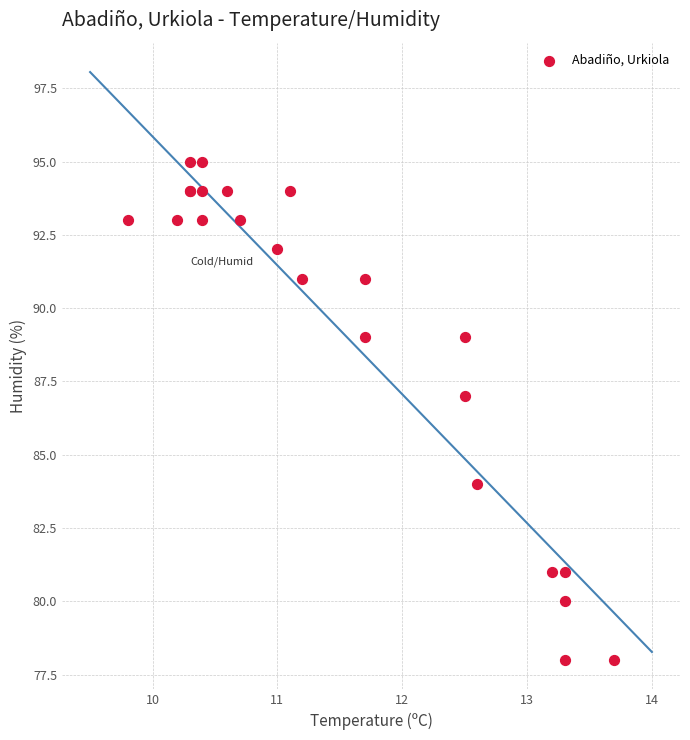

What Y value in the scatter plot is closest to 86?

87